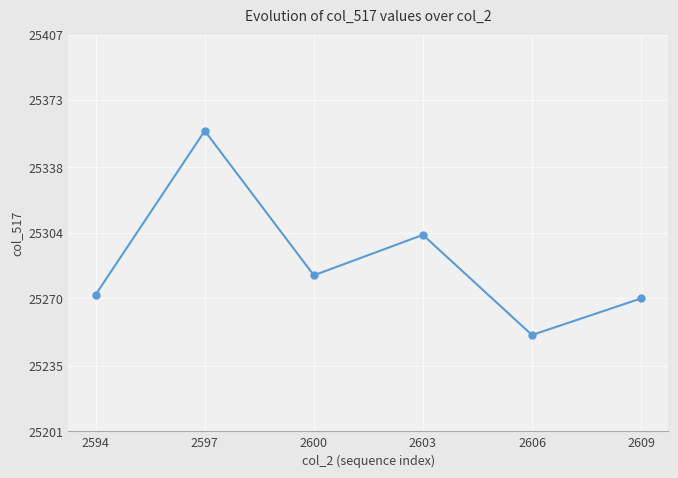

Approximately how many times larger is the value at 2609 compared to 2597?

1.0